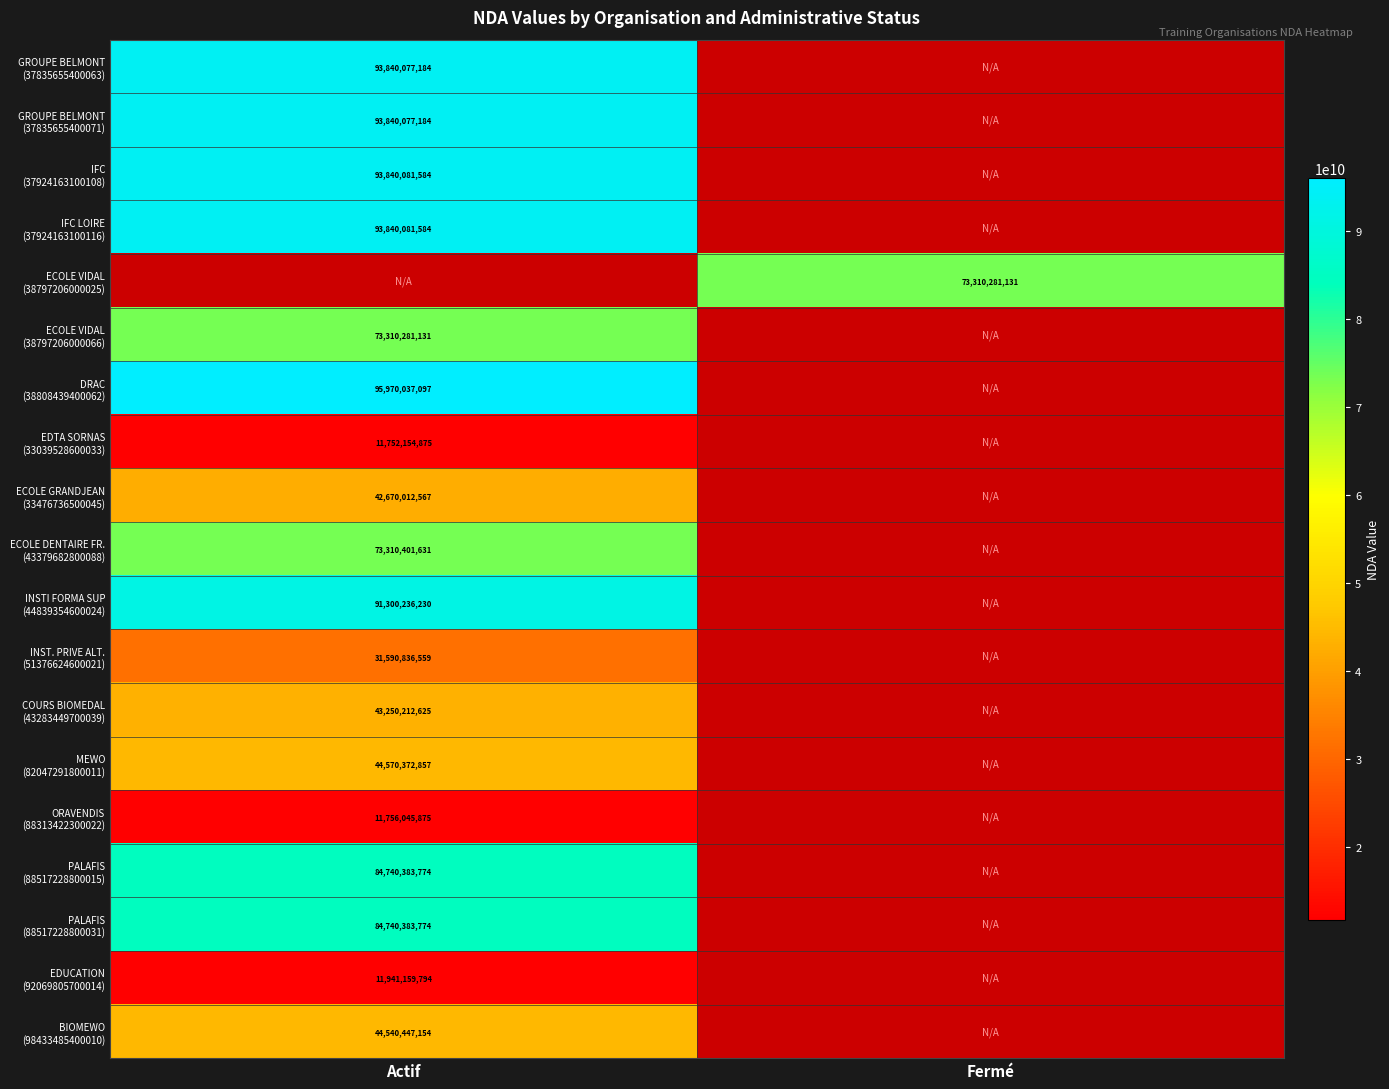

The ECOLE VIDAL (38797206000025) series shows 73310281131.0 at Fermé. True or false?

True